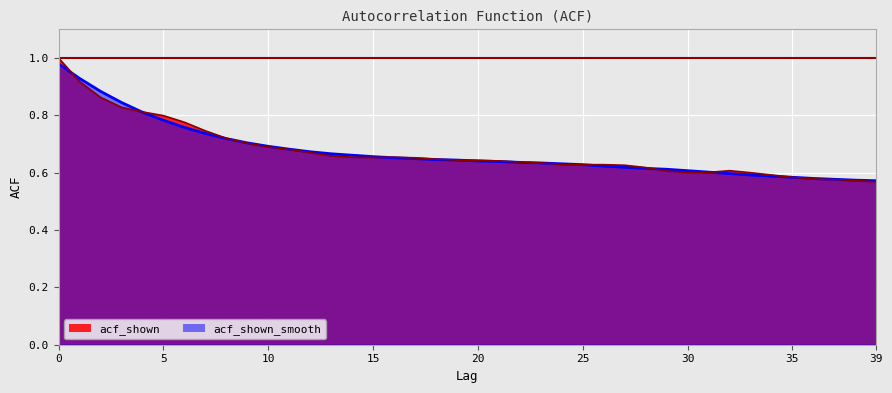

How many times do acf_shown and acf_shown_smooth cross each other?

6